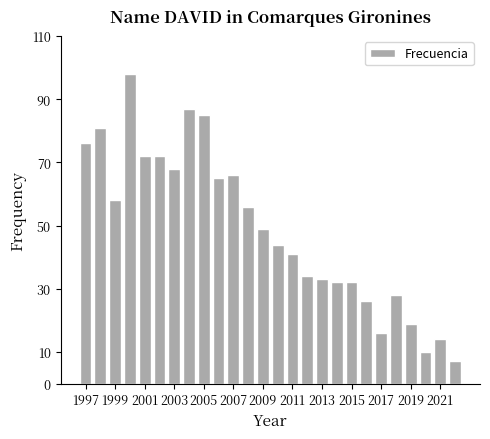

Count the number of data series in this chart.

1